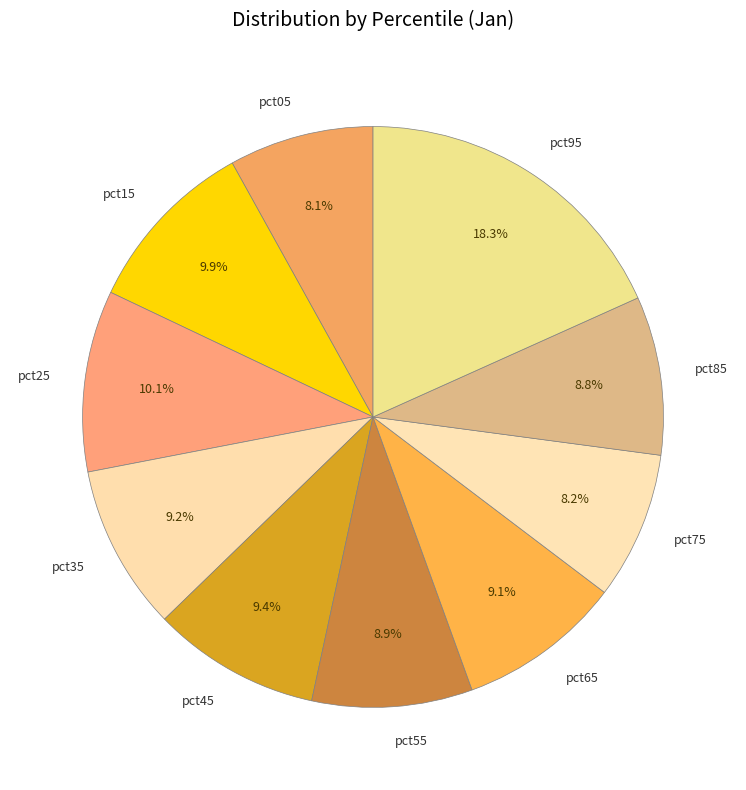

What is the largest slice in the pie chart?

pct95